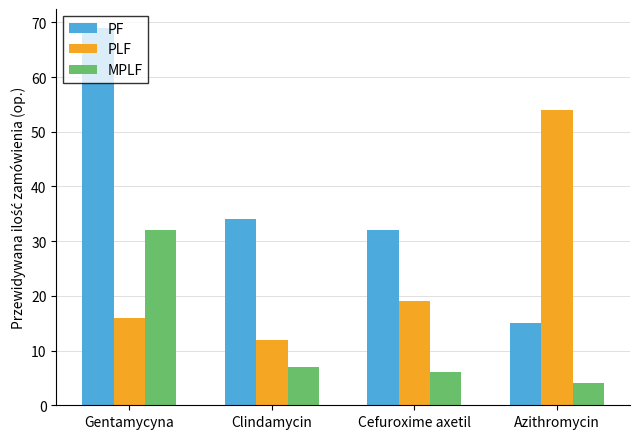

Which series changed the most between Cefuroxime axetil and Azithromycin?

PLF